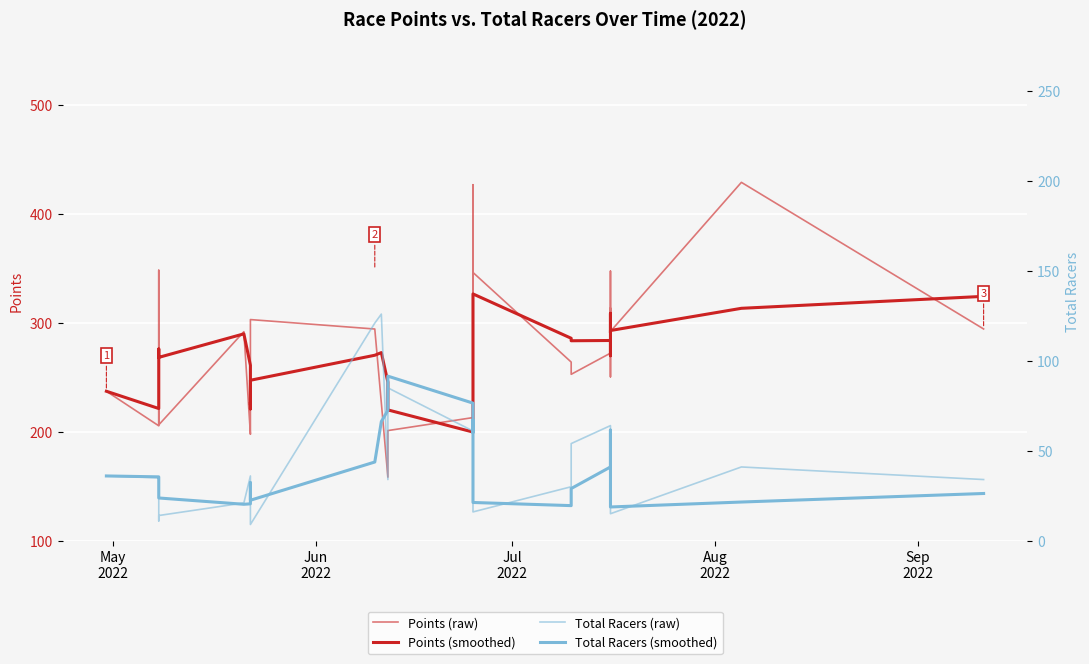

True or false: Points (smoothed) has more than 1 points higher than both neighbors.

True